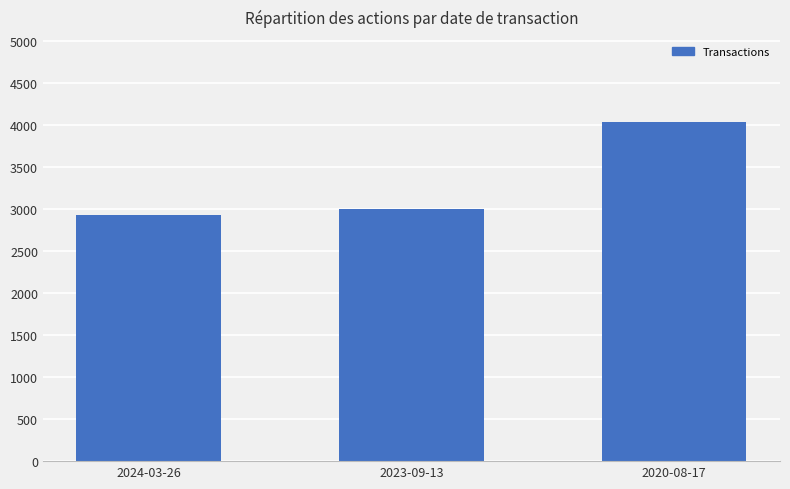

Count the number of data series in this chart.

1